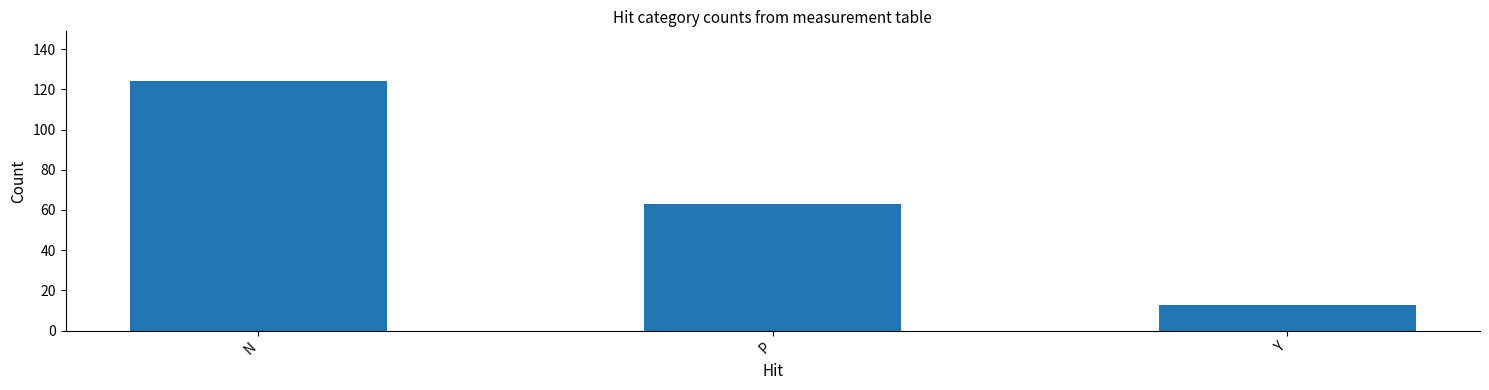

What is the change in value from N to P?

-61